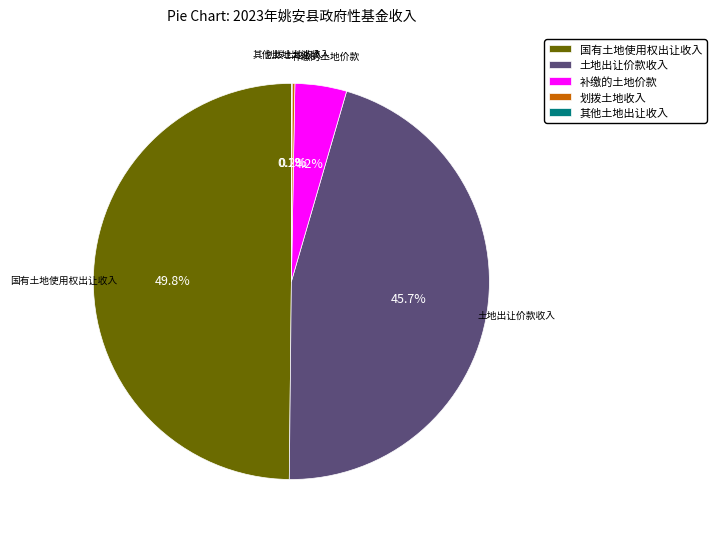

Does 土地出让价款收入 account for over 50% of the chart?

No